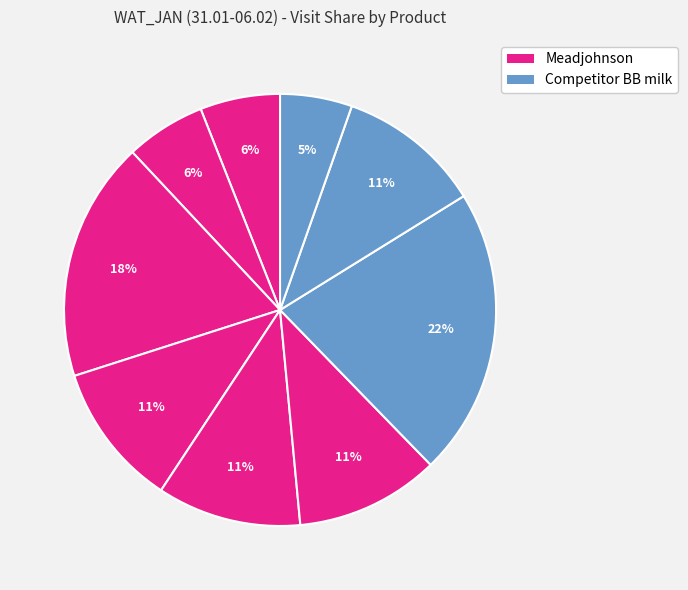

Count the number of slices in the pie.

9